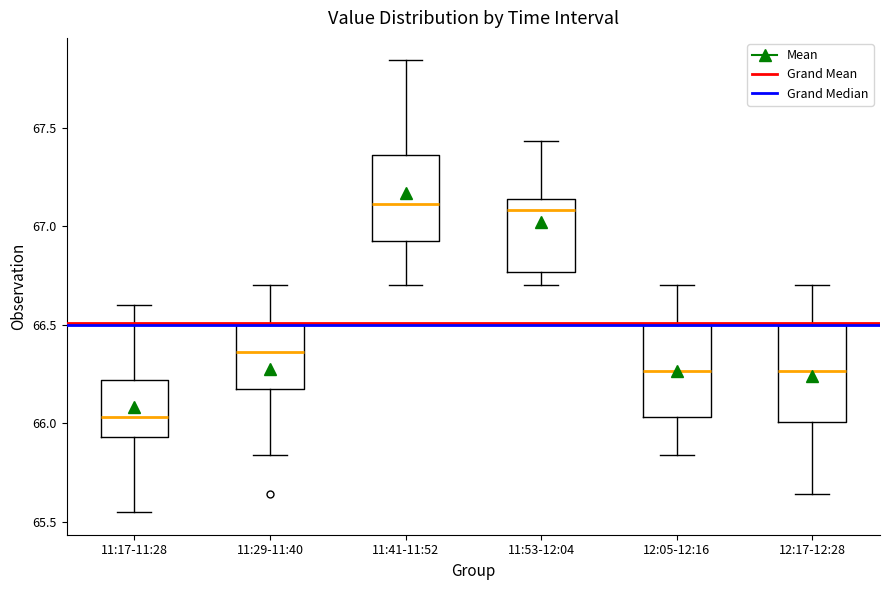

Reading left to right, transcribe this box plot: for each box, give where its median line is, the range the box spans, and where its two whiskers end, as read against the y-axis. The values are not printed on the chart, so give them approximately, as read against the axis.

11:17-11:28: median 66.05, box 65.95 to 66.20, whiskers 65.55 to 66.60
11:29-11:40: median 66.35, box 66.15 to 66.50, whiskers 65.85 to 66.70
11:41-11:52: median 67.10, box 66.95 to 67.35, whiskers 66.70 to 67.85
11:53-12:04: median 67.10, box 66.75 to 67.15, whiskers 66.70 to 67.45
12:05-12:16: median 66.25, box 66.05 to 66.50, whiskers 65.85 to 66.70
12:17-12:28: median 66.25, box 66.00 to 66.50, whiskers 65.65 to 66.70